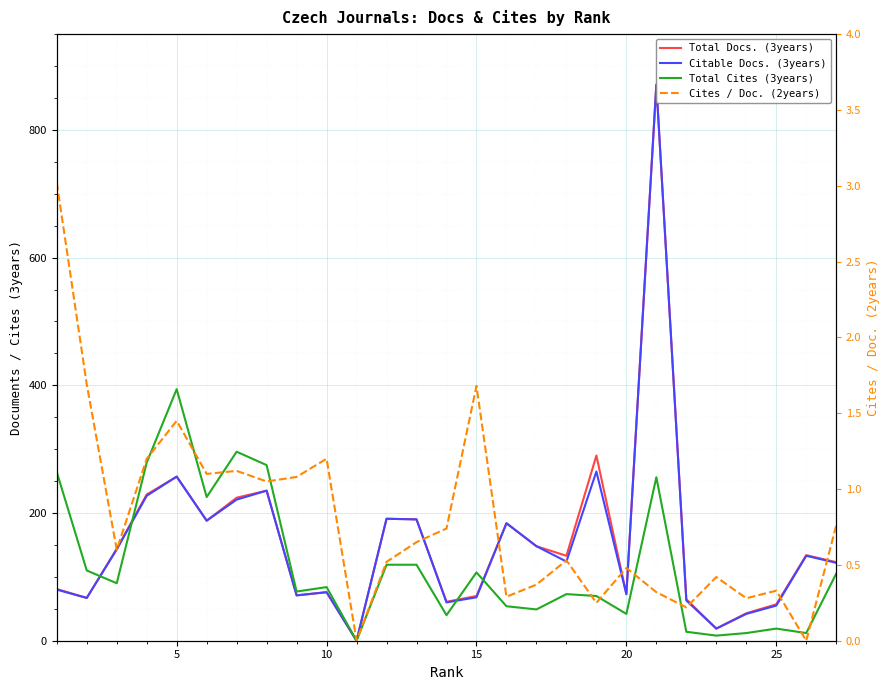

Rank the series by their maximum value, from highest to lowest.

Total Docs. (3years), Citable Docs. (3years), Total Cites (3years), Cites / Doc. (2years)